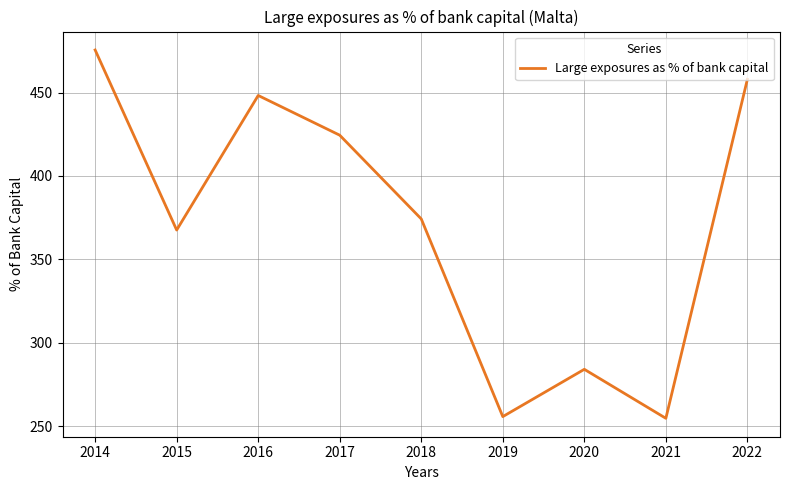

At which category does the chart reach its peak across all series?

2014